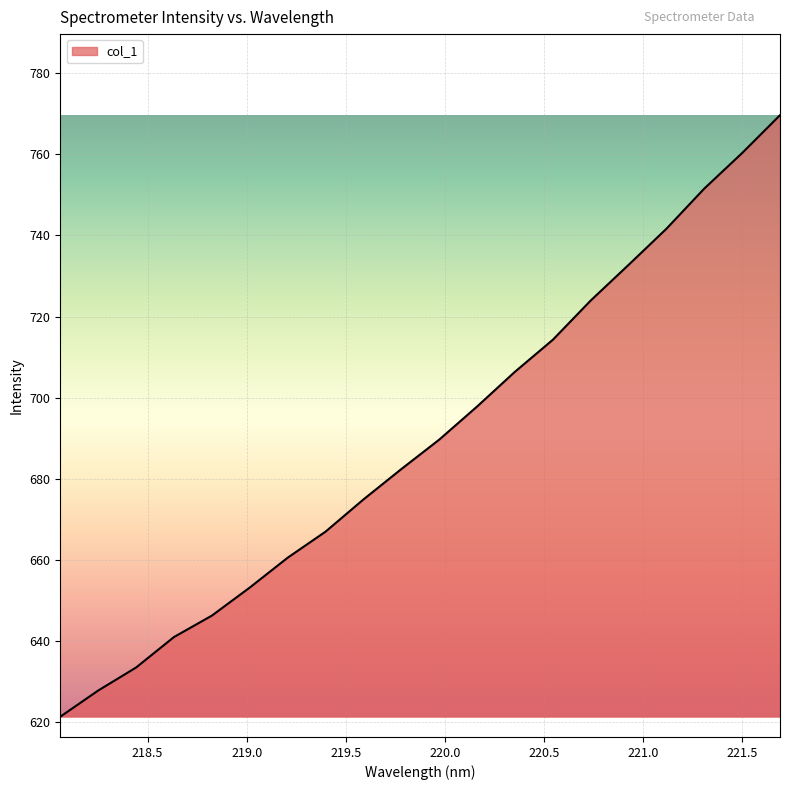

What is the difference between the maximum and minimum values?

148.4